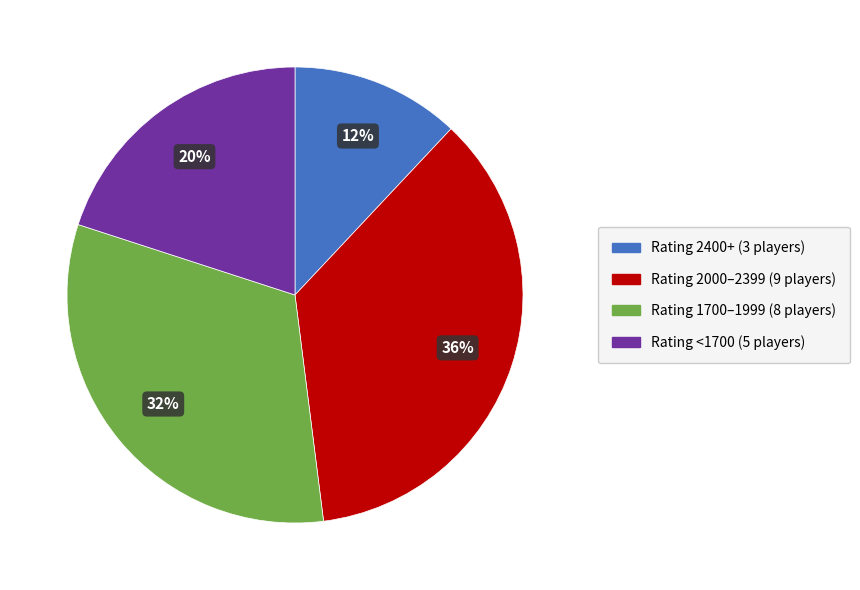

To the nearest percent, what is the average slice percentage?

25%